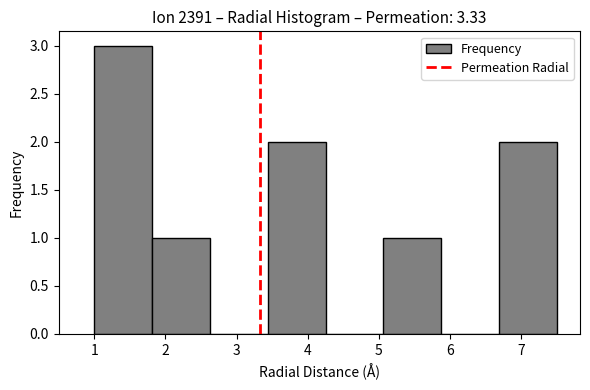

Over which range of the x-axis is the bar tallest?

1.0 to 1.8